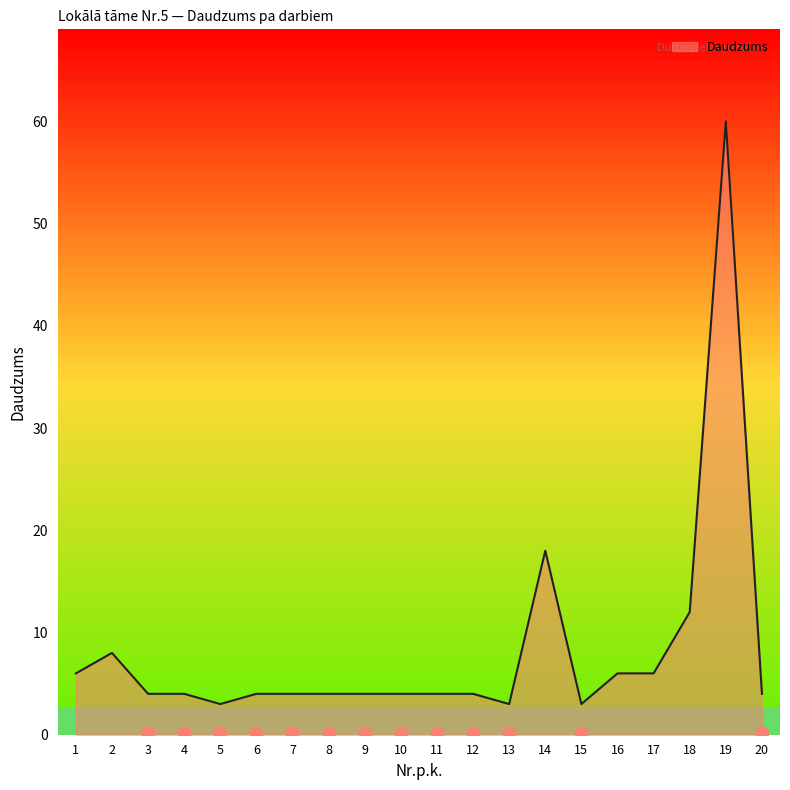

What is the change in value from 1 to 4?

-2